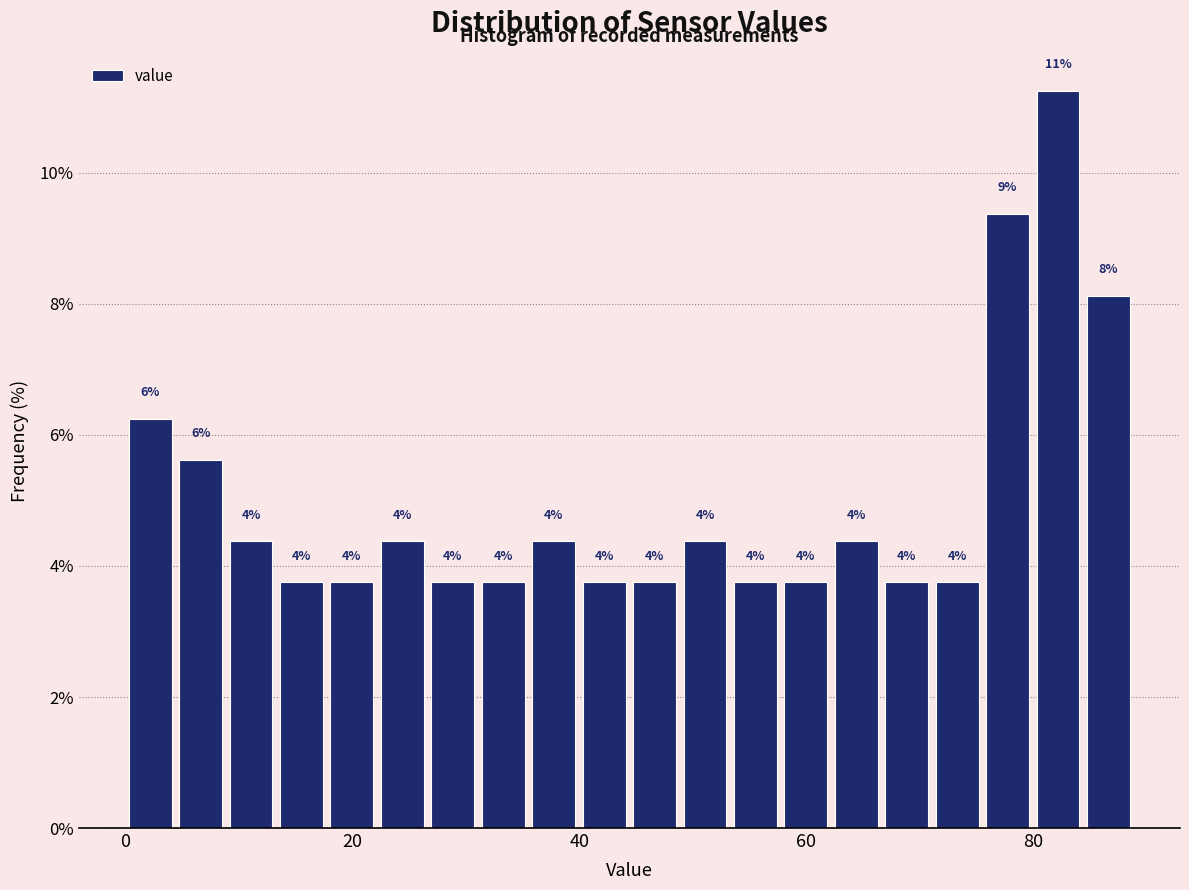

Read against the x-axis, roughly where is the centre of the tallest bar?

82